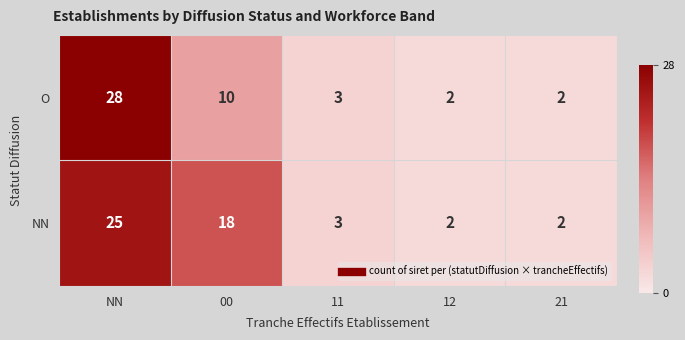

Reading left to right, what are all the values shown in this chart?

O: 28	10	3	2	2
NN: 25	18	3	2	2